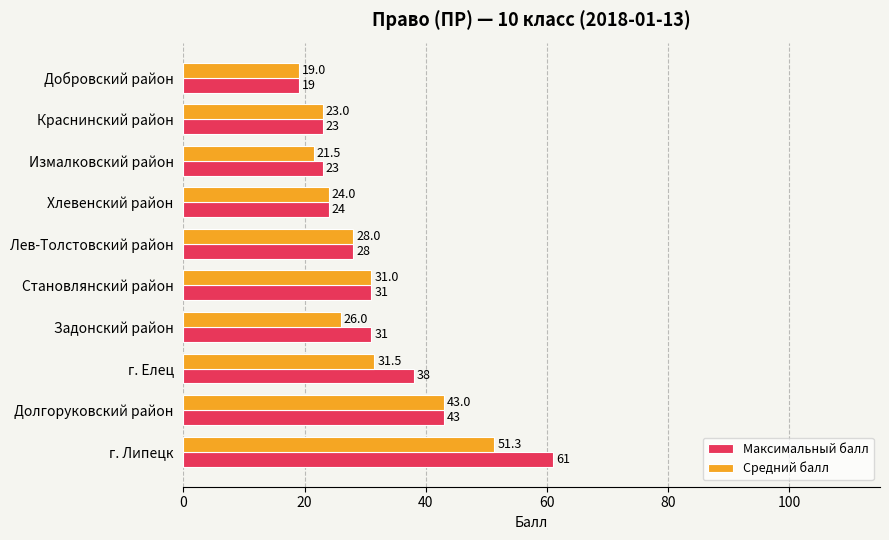

What are all the series names shown in the legend?

Максимальный балл, Средний балл